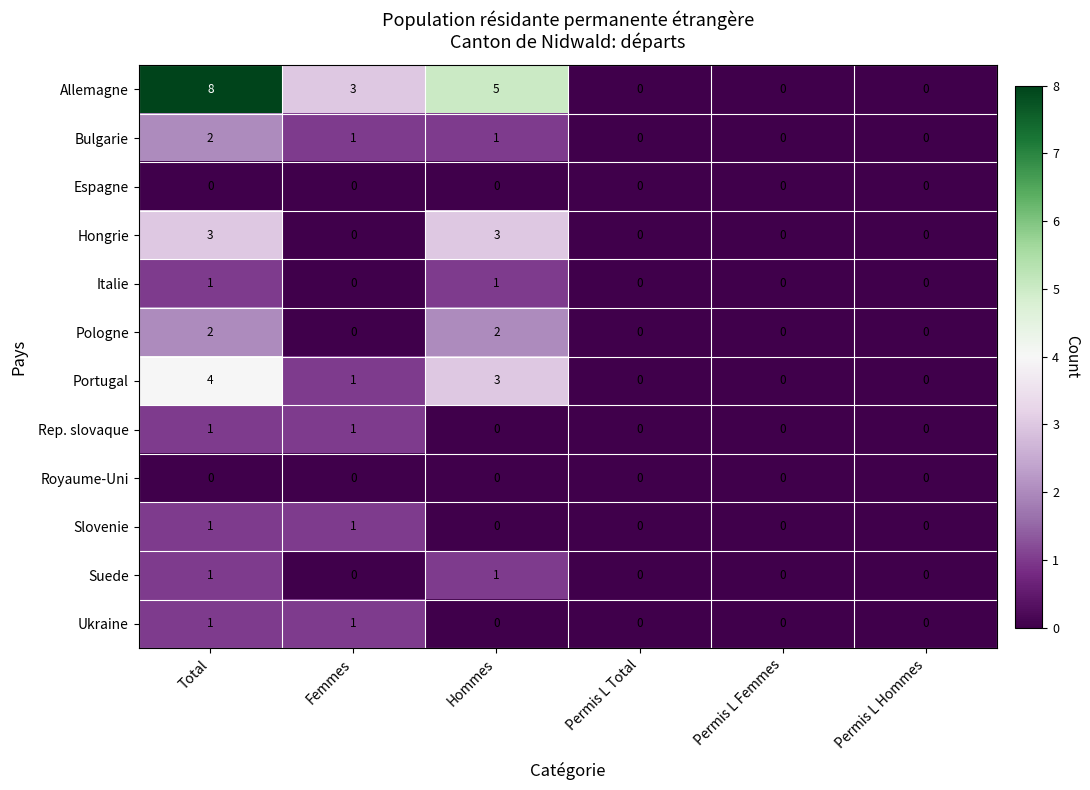

At how many categories does at least one series exceed 4?

2